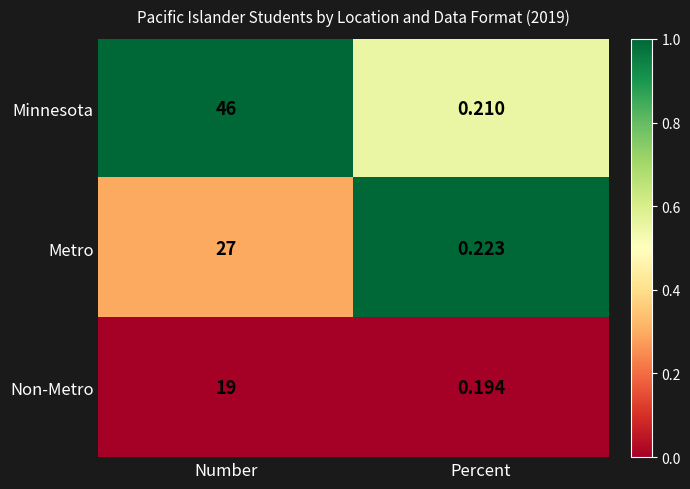

Which series has the widest spread of values?

Minnesota